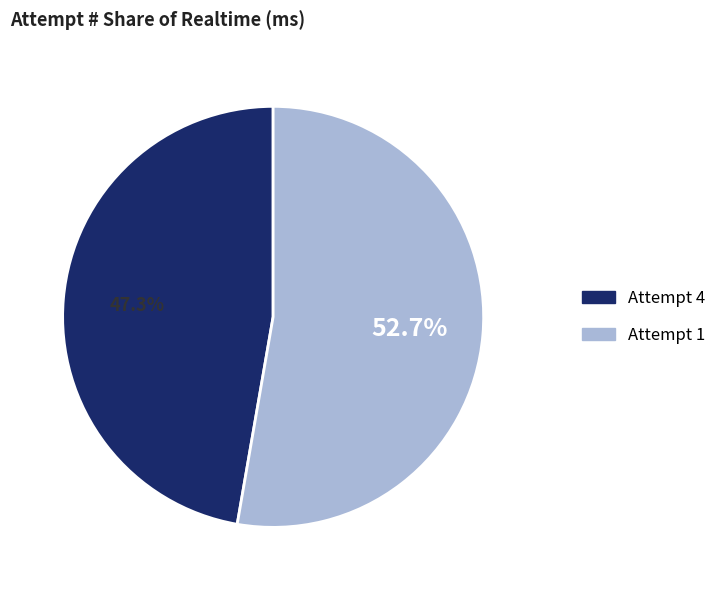

What is the ratio of the value at Attempt 4 to the value at Attempt 1?

0.9